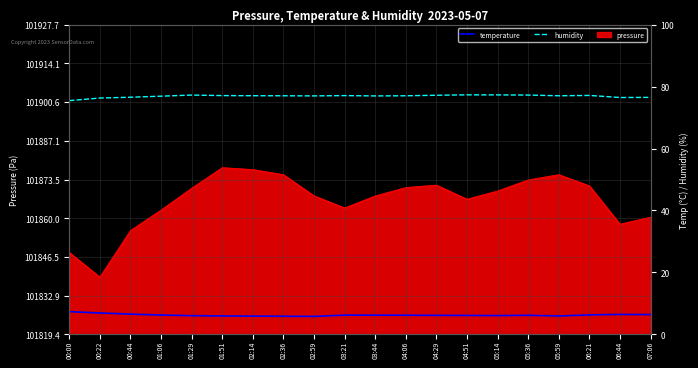

True or false: humidity and temperature intersect in this chart.

False